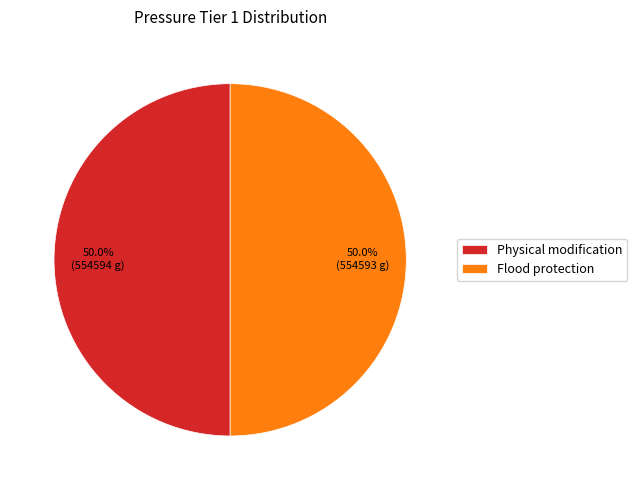

How much of the chart is everything except Physical modification?

50.0%